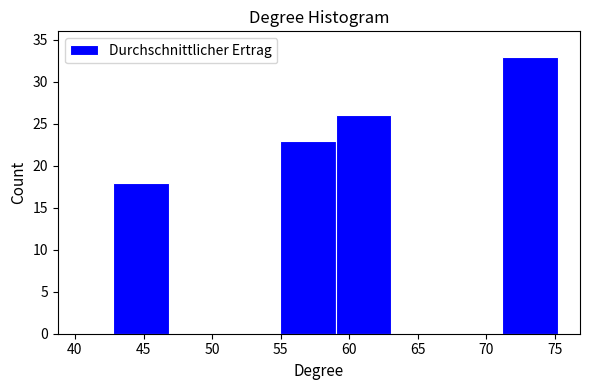

Reading left to right, transcribe this chart: for each bar, give the range it covers on the x-axis and its height. Neither the bar edges nor the heights are printed on the chart, so give them approximately, as read against the axes.

42.80 to 46.85: 18
46.85 to 50.90: 0
50.90 to 54.95: 0
54.95 to 59.00: 23
59.00 to 63.05: 26
63.05 to 67.10: 0
67.10 to 71.15: 0
71.15 to 75.20: 33